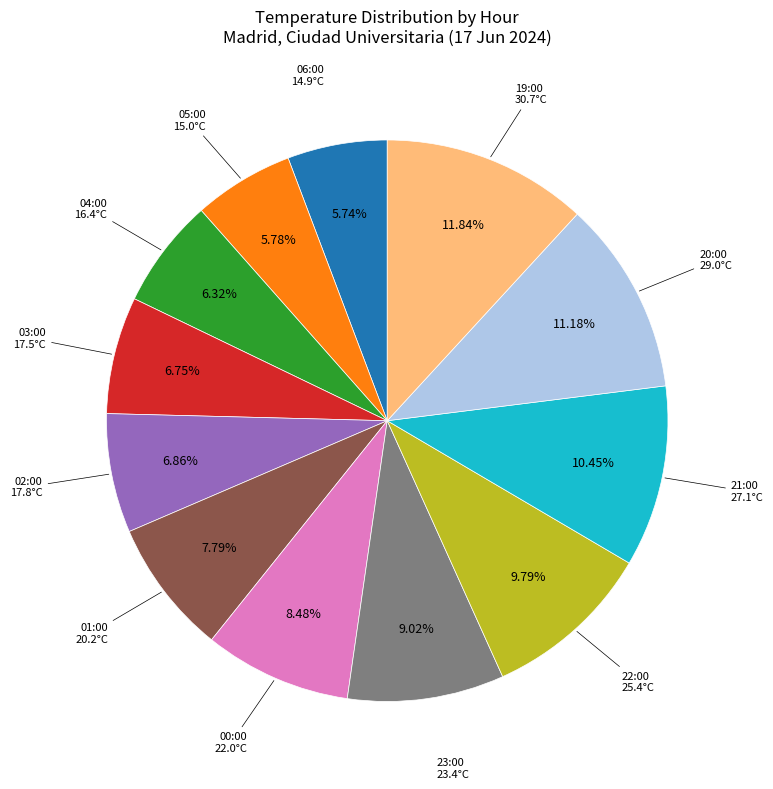

Does any single category account for the majority?

No